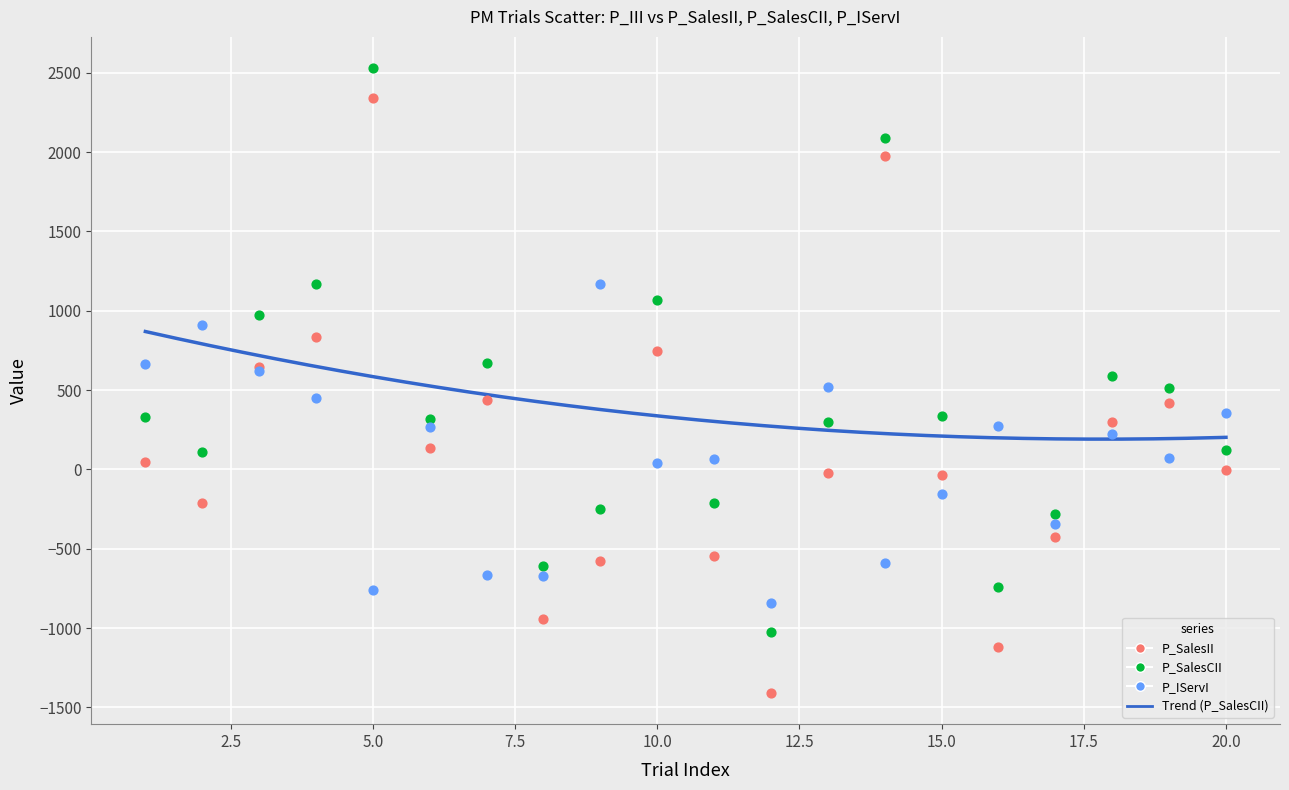

Which series has the widest spread of Y values?

P_SalesII